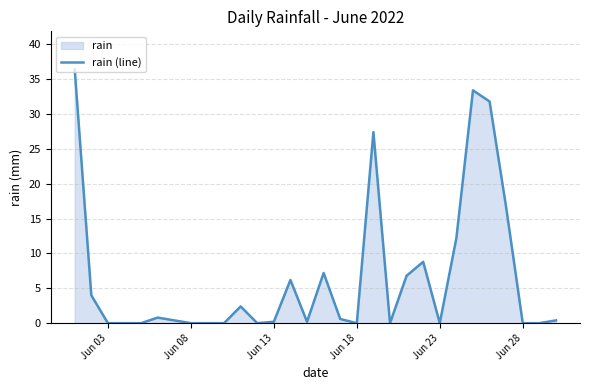

Reading left to right, transcribe all the data shown in this chart.

36.4	4.0	0.0	0.0	0.0	0.8	0.4	0.0	0.0	0.0	2.4	0.0	0.2	6.2	0.2	7.2	0.6	0.0	27.4	0.0	6.8	8.8	0.0	12.2	33.4	31.8	16.6	0.0	0.0	0.4